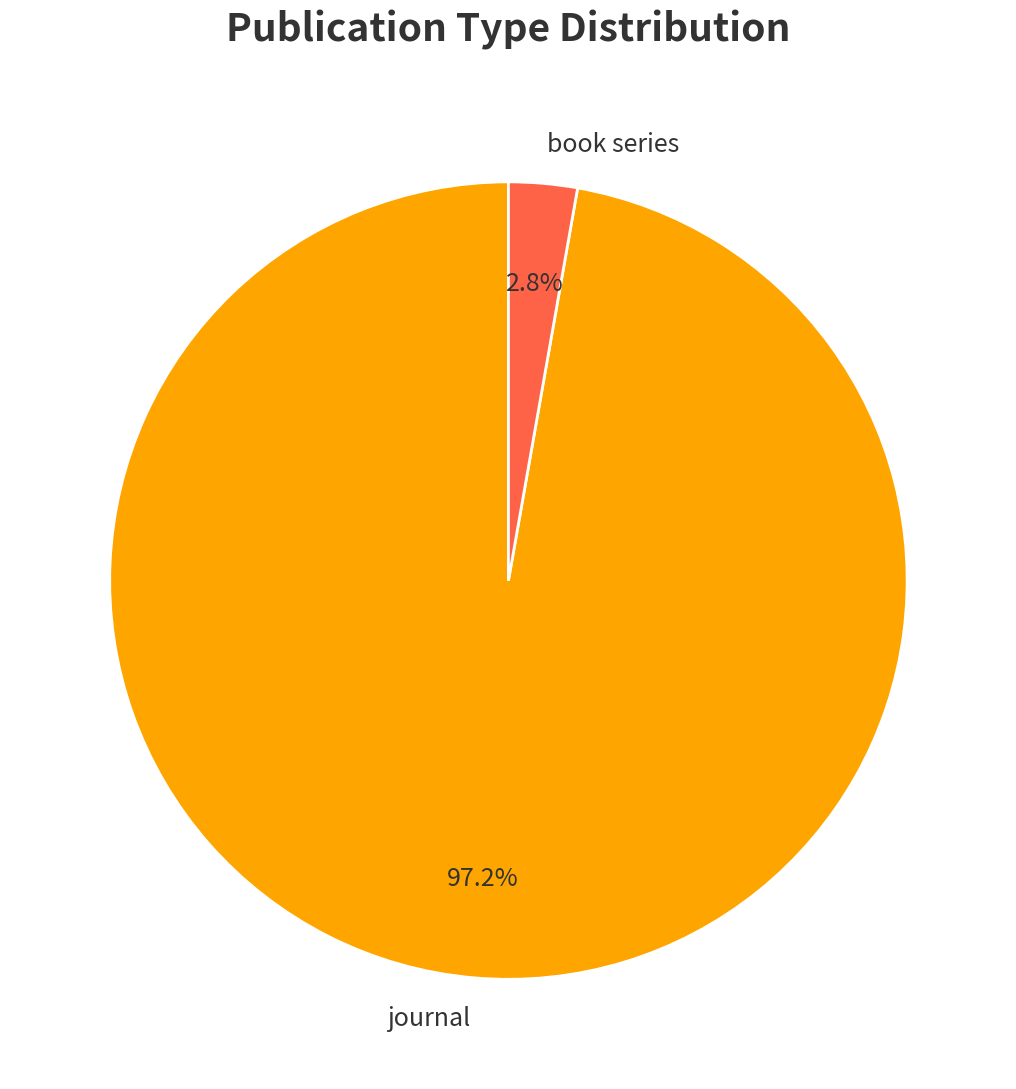

To the nearest percent, what portion does book series represent?

3%